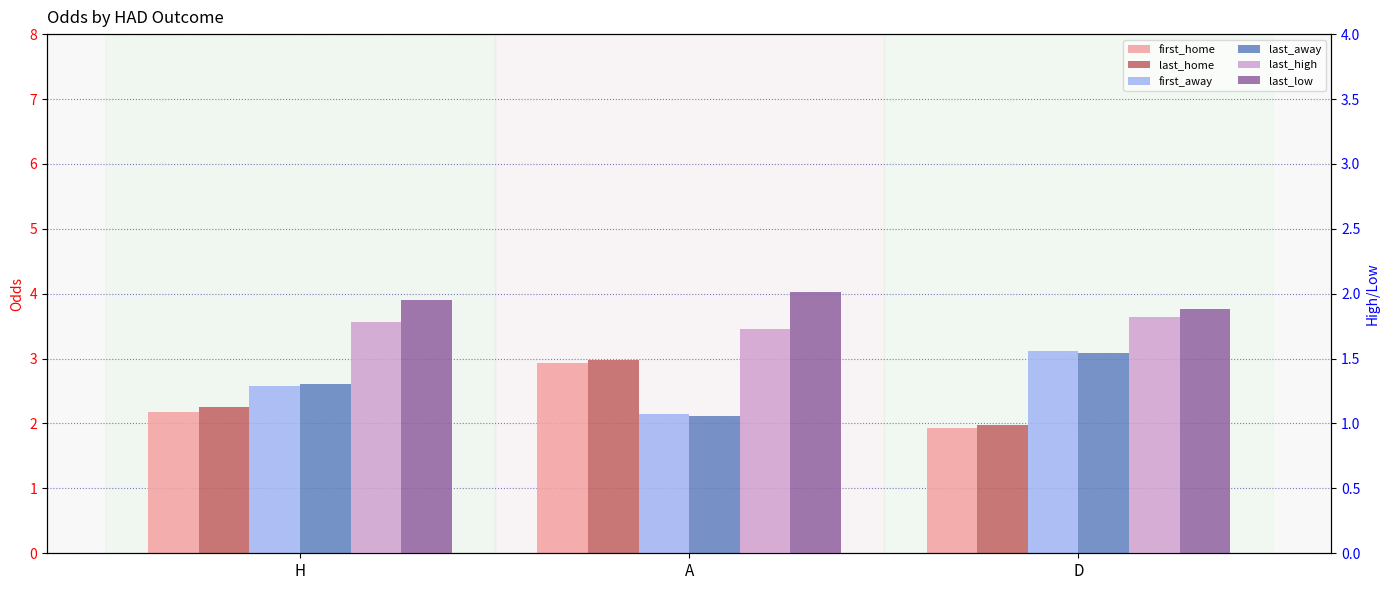

True or false: first_away has a value of 2.6 at H.

True